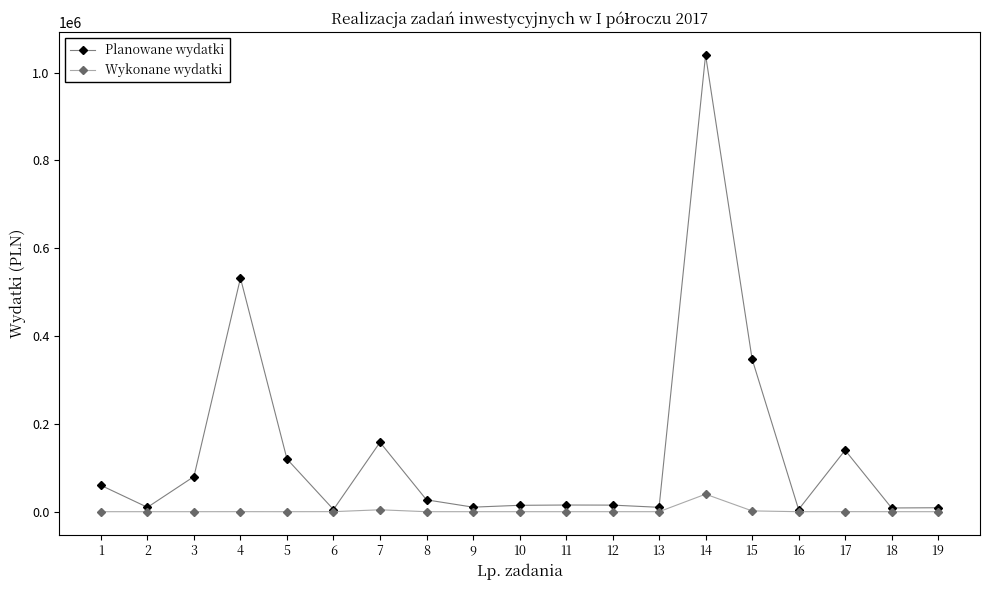

Is the value of Wykonane wydatki at 15 greater than the value of Planowane wydatki at 8?

No